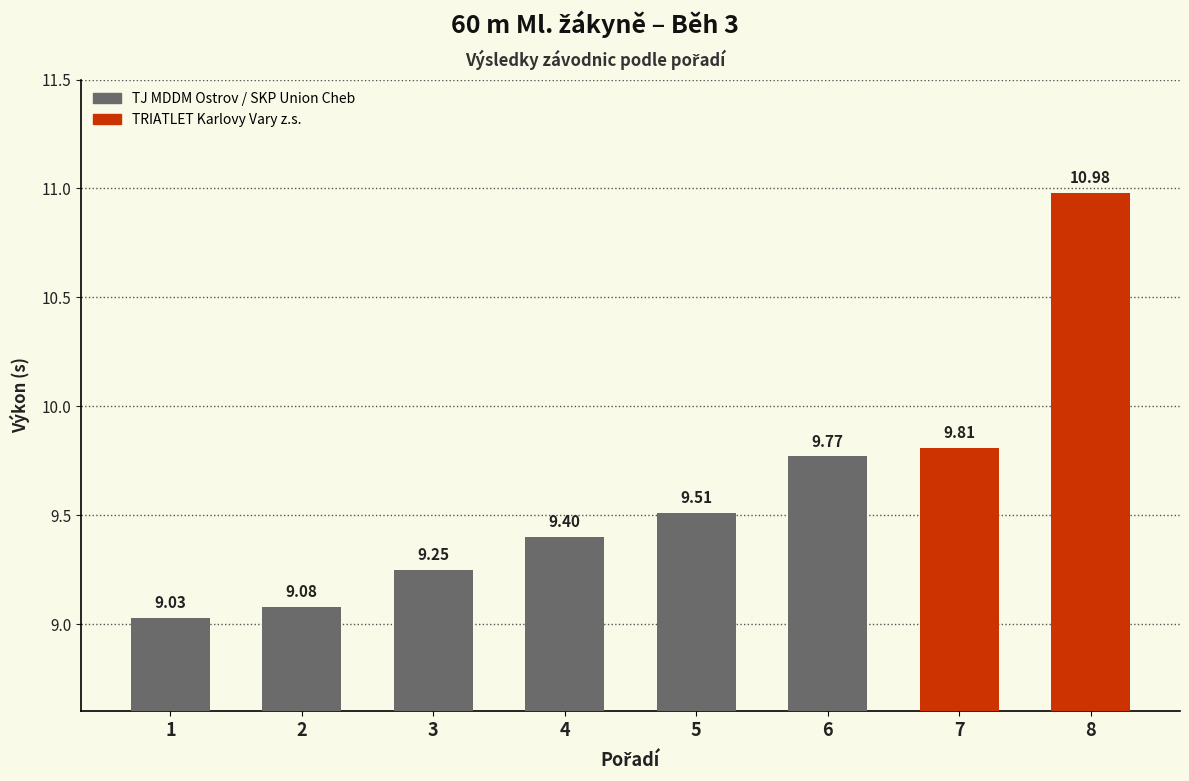

What is the change in value from 3 to 5?

+0.3